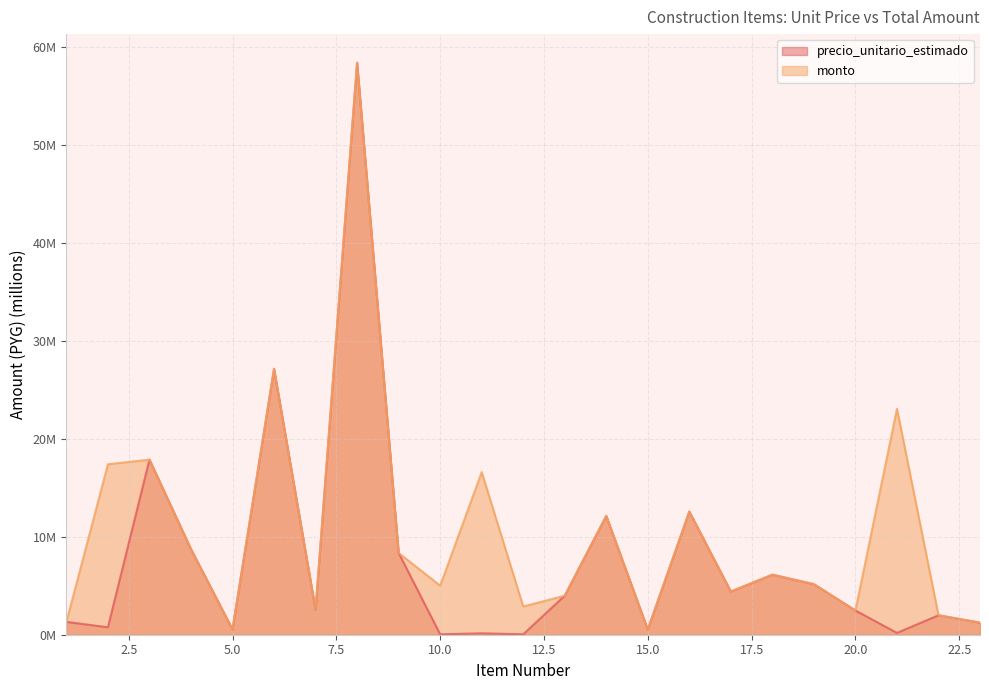

True or false: precio_unitario_estimado and monto cross at least once.

False